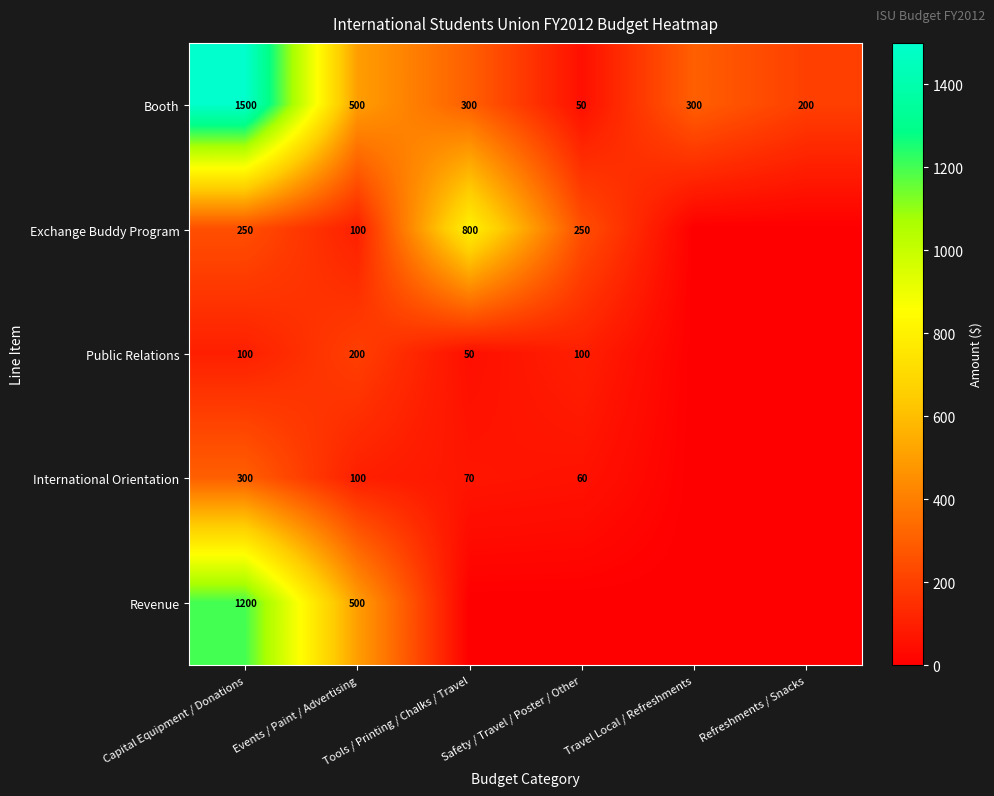

What is the difference between the Public Relations values at Tools / Printing / Chalks / Travel and Events / Paint / Advertising?

150